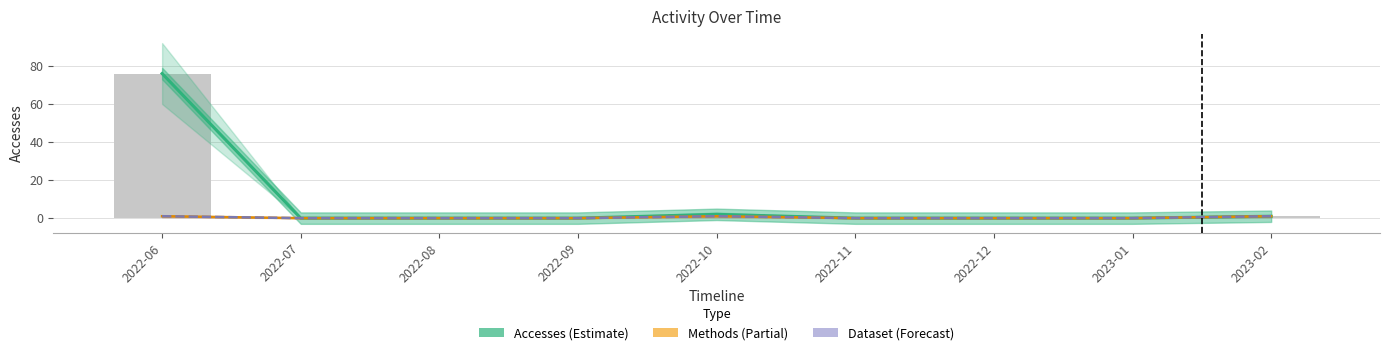

Is the value of Methods (Partial) at 2022-06 greater than the value of Accesses (Estimate) at 2022-06?

No